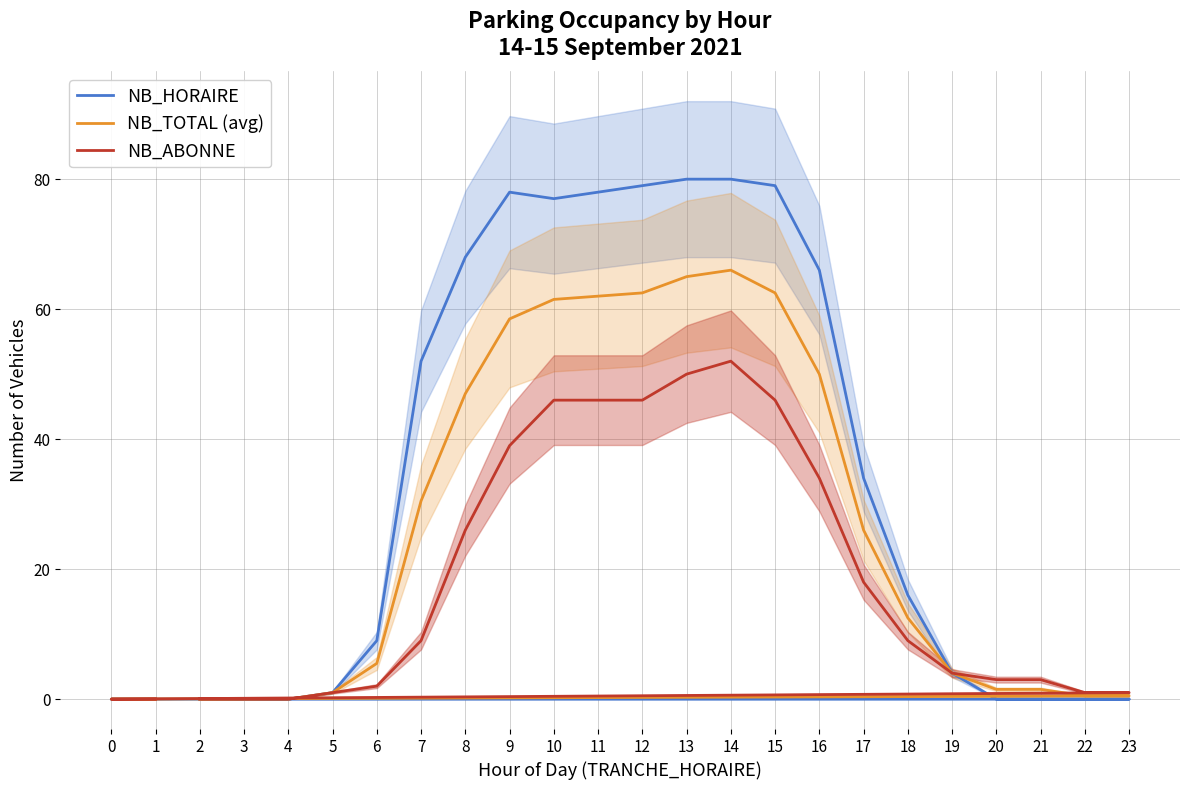

Rank the series at 5 from lowest to highest value.

NB_HORAIRE, NB_TOTAL (avg), NB_ABONNE